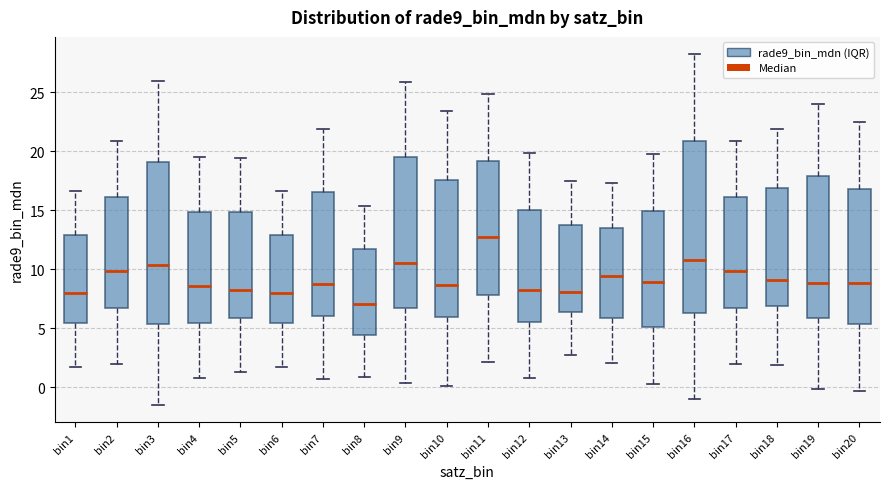

Reading left to right, transcribe this box plot: for each box, give where its median line is, the range the box spans, and where its two whiskers end, as read against the y-axis. The values are not printed on the chart, so give them approximately, as read against the axis.

bin1: median 8.0, box 5.5 to 13.0, whiskers 1.5 to 16.5
bin2: median 10.0, box 6.5 to 16.0, whiskers 2.0 to 21.0
bin3: median 10.5, box 5.5 to 19.0, whiskers -1.5 to 26.0
bin4: median 8.5, box 5.5 to 15.0, whiskers 1.0 to 19.5
bin5: median 8.0, box 6.0 to 15.0, whiskers 1.5 to 19.5
bin6: median 8.0, box 5.5 to 13.0, whiskers 1.5 to 16.5
bin7: median 9.0, box 6.0 to 16.5, whiskers 0.5 to 22.0
bin8: median 7.0, box 4.5 to 11.5, whiskers 1.0 to 15.5
bin9: median 10.5, box 6.5 to 19.5, whiskers 0.5 to 26.0
bin10: median 8.5, box 6.0 to 17.5, whiskers 0.0 to 23.5
bin11: median 12.5, box 8.0 to 19.0, whiskers 2.0 to 25.0
bin12: median 8.0, box 5.5 to 15.0, whiskers 1.0 to 20.0
bin13: median 8.0, box 6.5 to 13.5, whiskers 2.5 to 17.5
bin14: median 9.5, box 6.0 to 13.5, whiskers 2.0 to 17.5
bin15: median 9.0, box 5.0 to 15.0, whiskers 0.0 to 20.0
bin16: median 11.0, box 6.5 to 21.0, whiskers -1.0 to 28.0
bin17: median 10.0, box 6.5 to 16.0, whiskers 2.0 to 21.0
bin18: median 9.0, box 7.0 to 17.0, whiskers 2.0 to 22.0
bin19: median 9.0, box 6.0 to 18.0, whiskers 0.0 to 24.0
bin20: median 9.0, box 5.5 to 17.0, whiskers -0.5 to 22.5